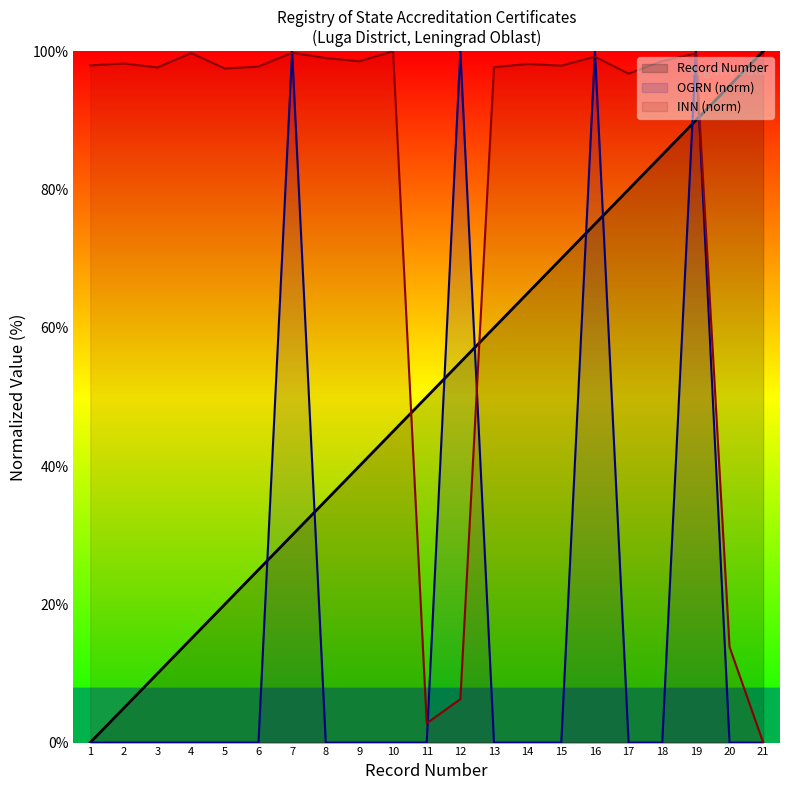

What is the sum of all INN values?

1697.0